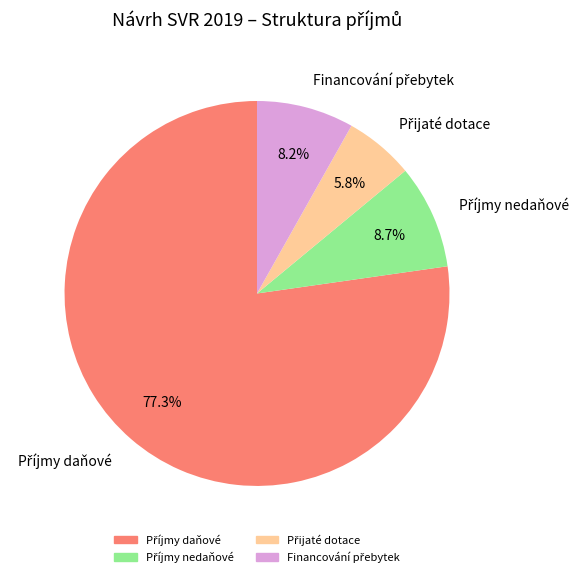

To the nearest percent, what is the average slice percentage?

25%